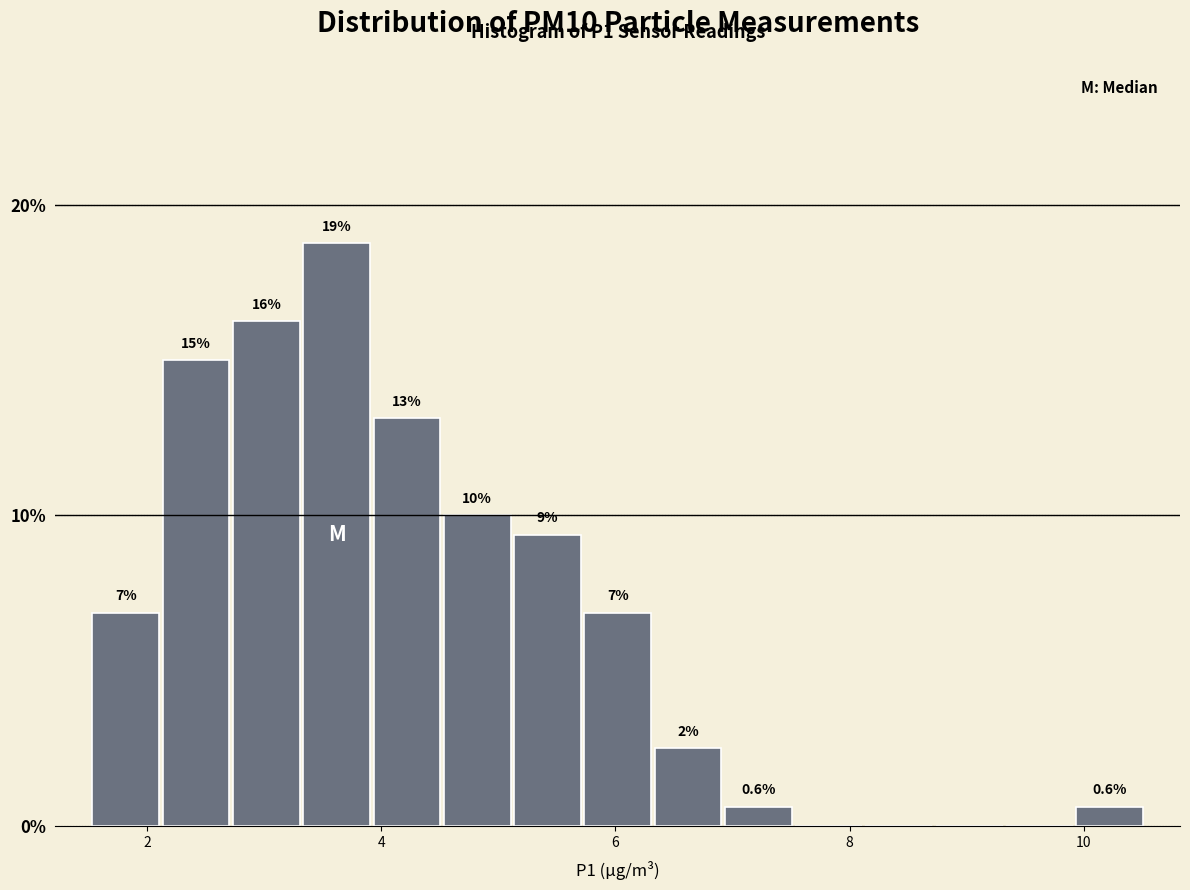

Read against the x-axis, roughly where is the centre of the tallest bar?

3.6